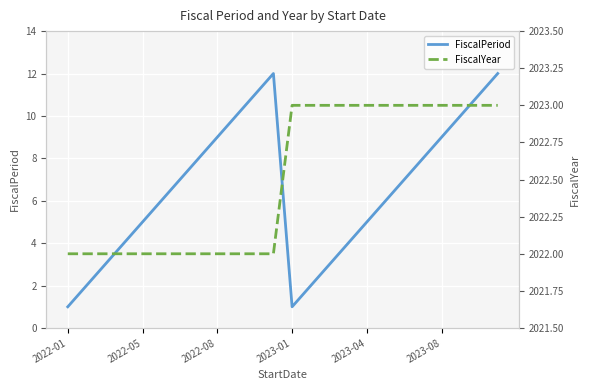

Which series has the largest range (max minus min)?

FiscalPeriod